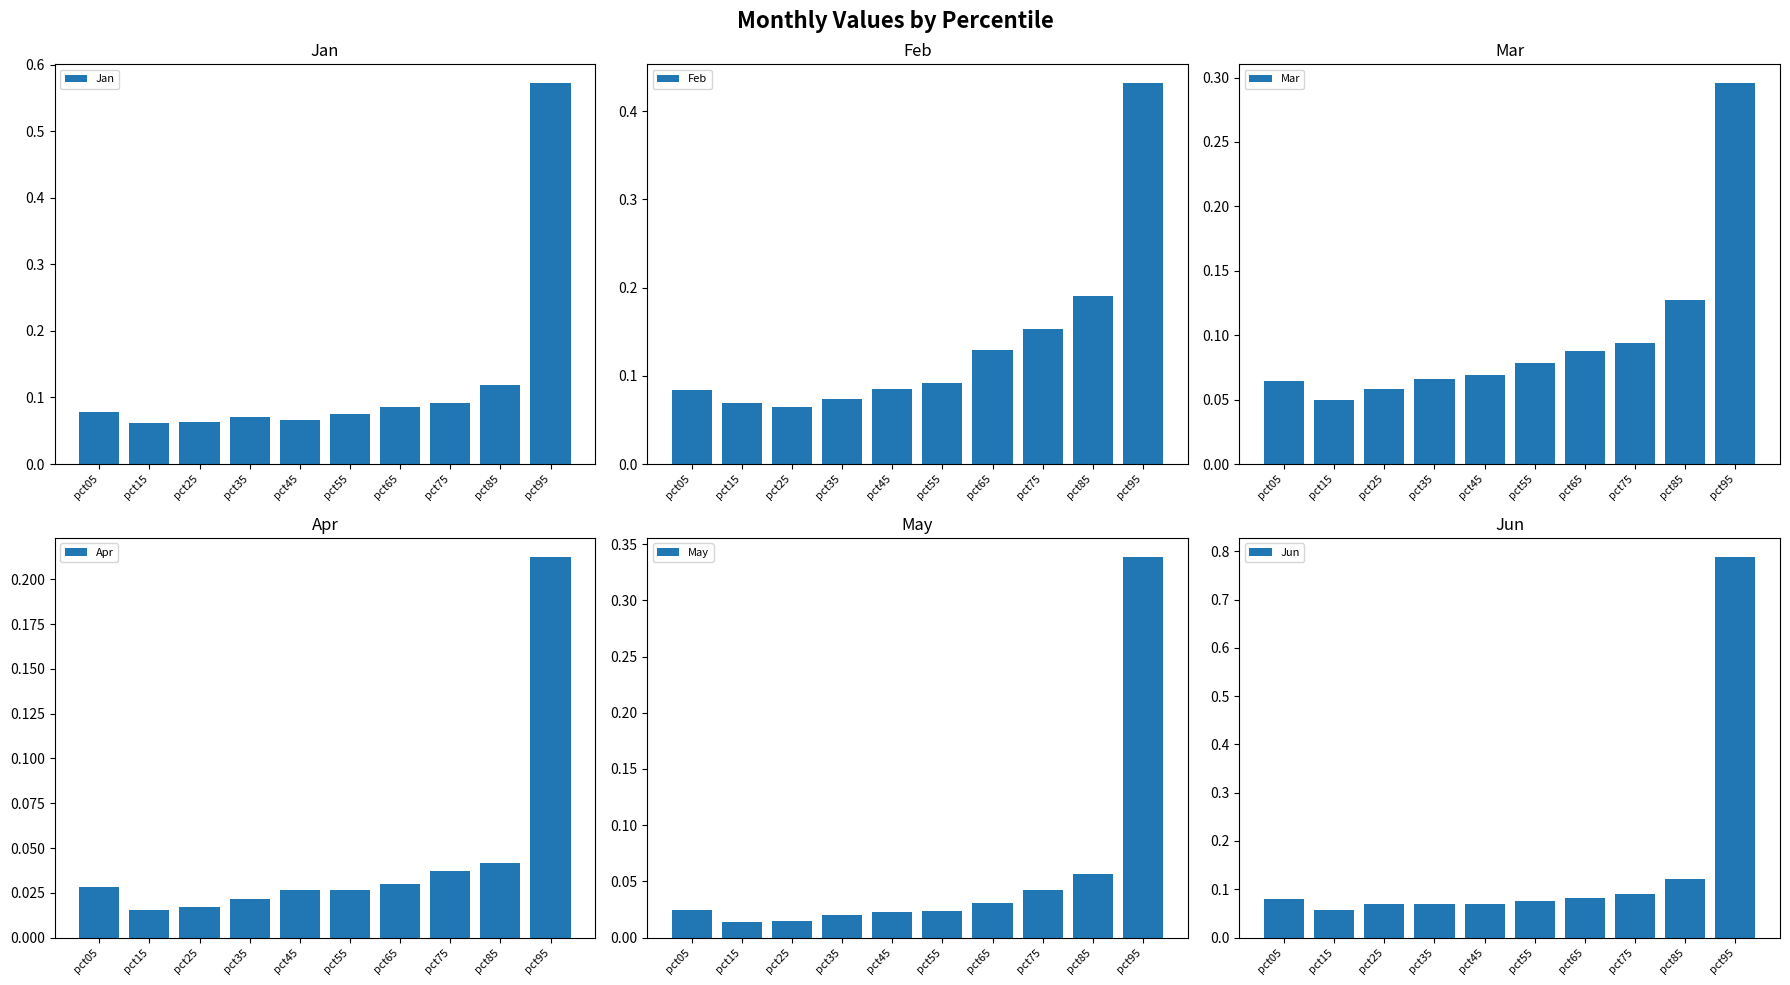

Reading left to right, extract all data points from this chart.

Jan: 0.1	0.1	0.1	0.1	0.1	0.1	0.1	0.1	0.1	0.6
Feb: 0.1	0.1	0.1	0.1	0.1	0.1	0.1	0.2	0.2	0.4
Mar: 0.1	0.0	0.1	0.1	0.1	0.1	0.1	0.1	0.1	0.3
Apr: 0.0	0.0	0.0	0.0	0.0	0.0	0.0	0.0	0.0	0.2
May: 0.0	0.0	0.0	0.0	0.0	0.0	0.0	0.0	0.1	0.3
Jun: 0.1	0.1	0.1	0.1	0.1	0.1	0.1	0.1	0.1	0.8